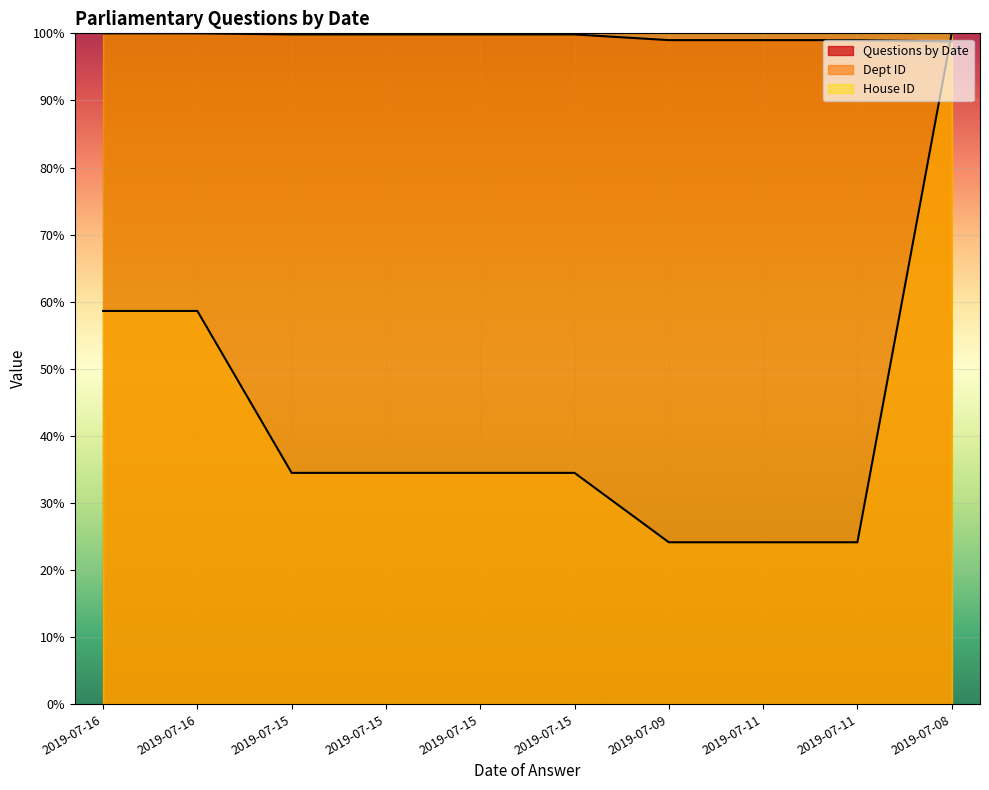

What is the total value across all series at 2019-07-11?

123.1